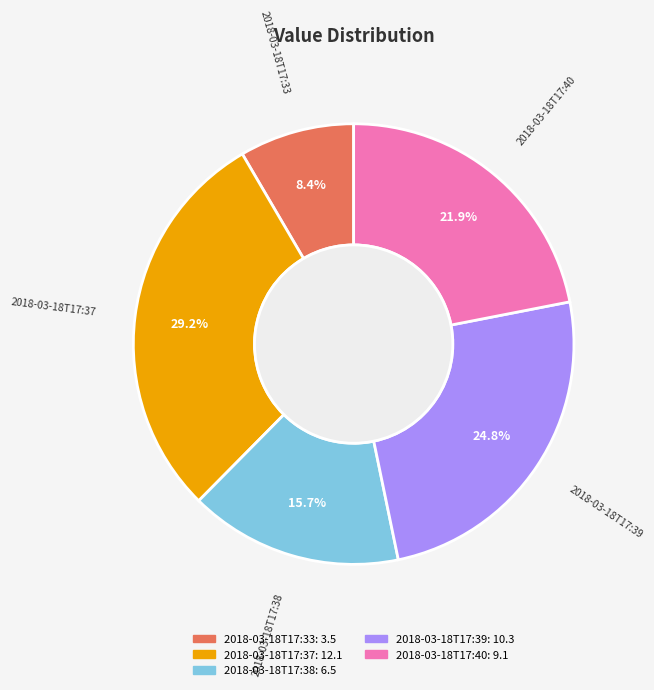

To the nearest percent, what is the average slice percentage?

20%